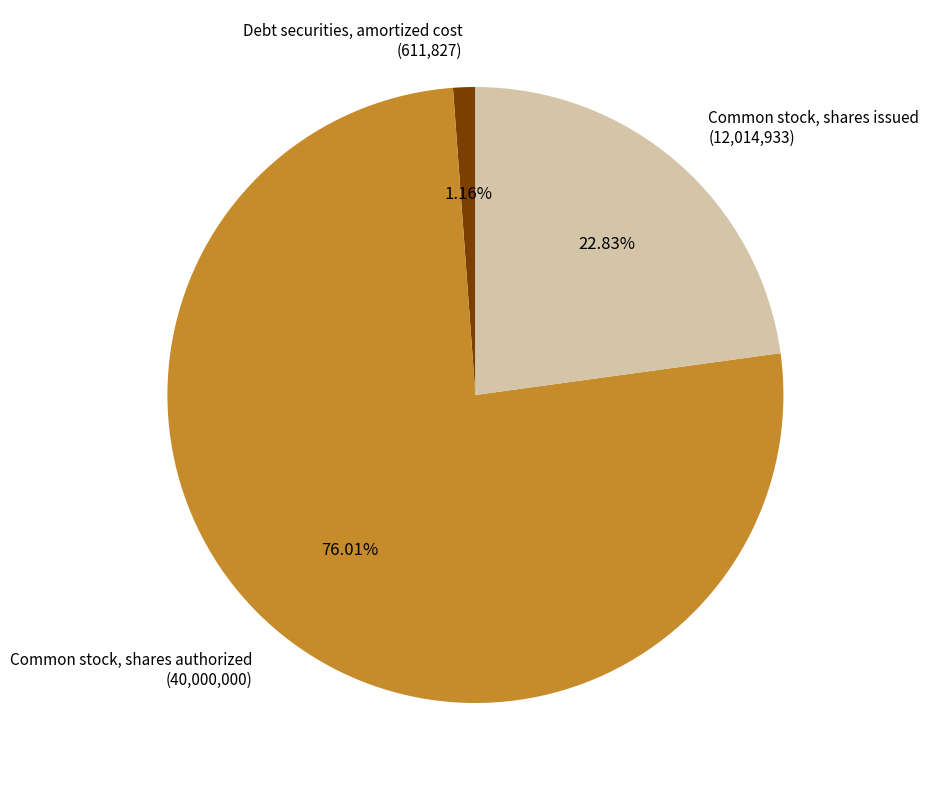

Is there any slice that represents more than half of the pie?

Yes